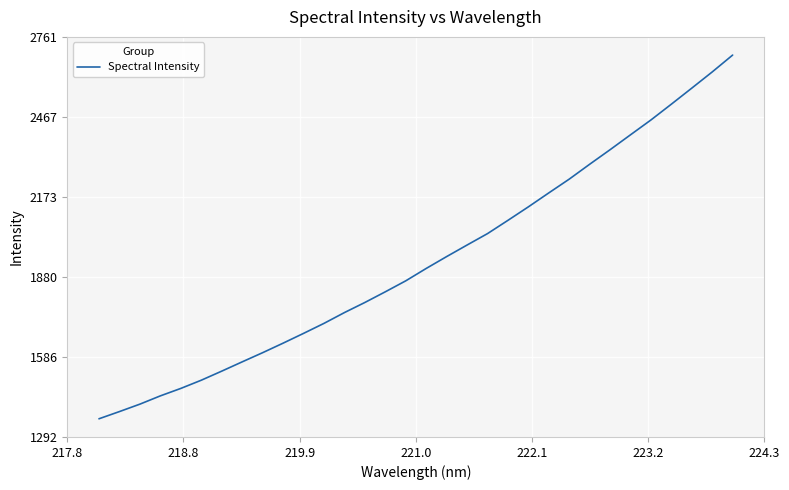

What is the smallest value displayed?

1359.2